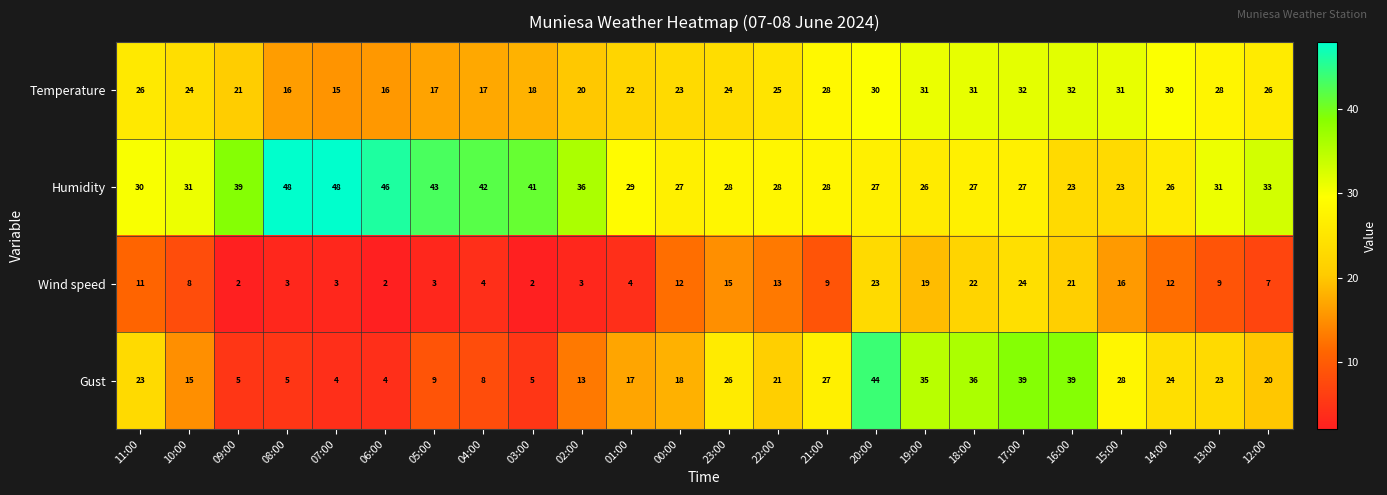

At 19:00, list the series in order from smallest to largest.

Wind speed, Humidity, Temperature, Gust